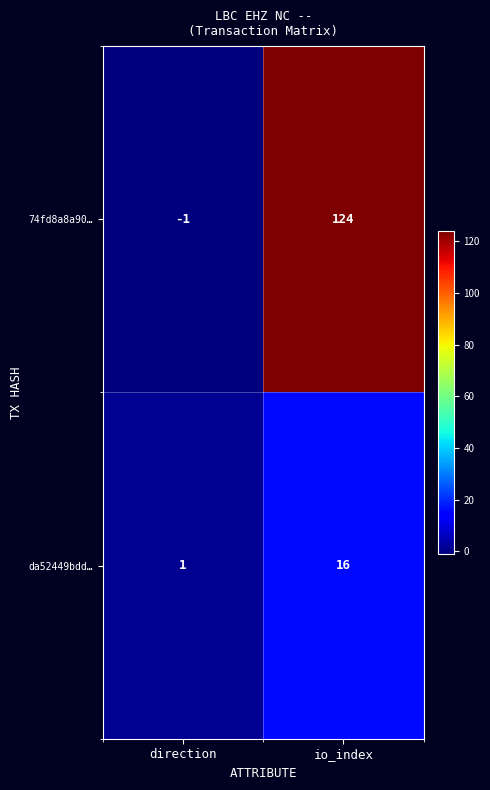

What is the sum of all da52449bdd… values?

17